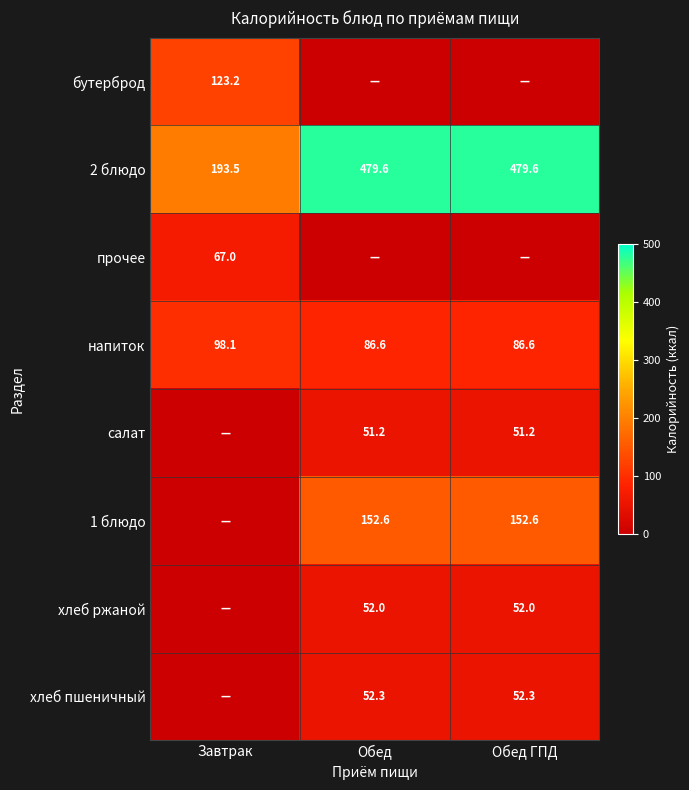

Is it true that хлеб ржаной equals 26.1 at Обед?

False